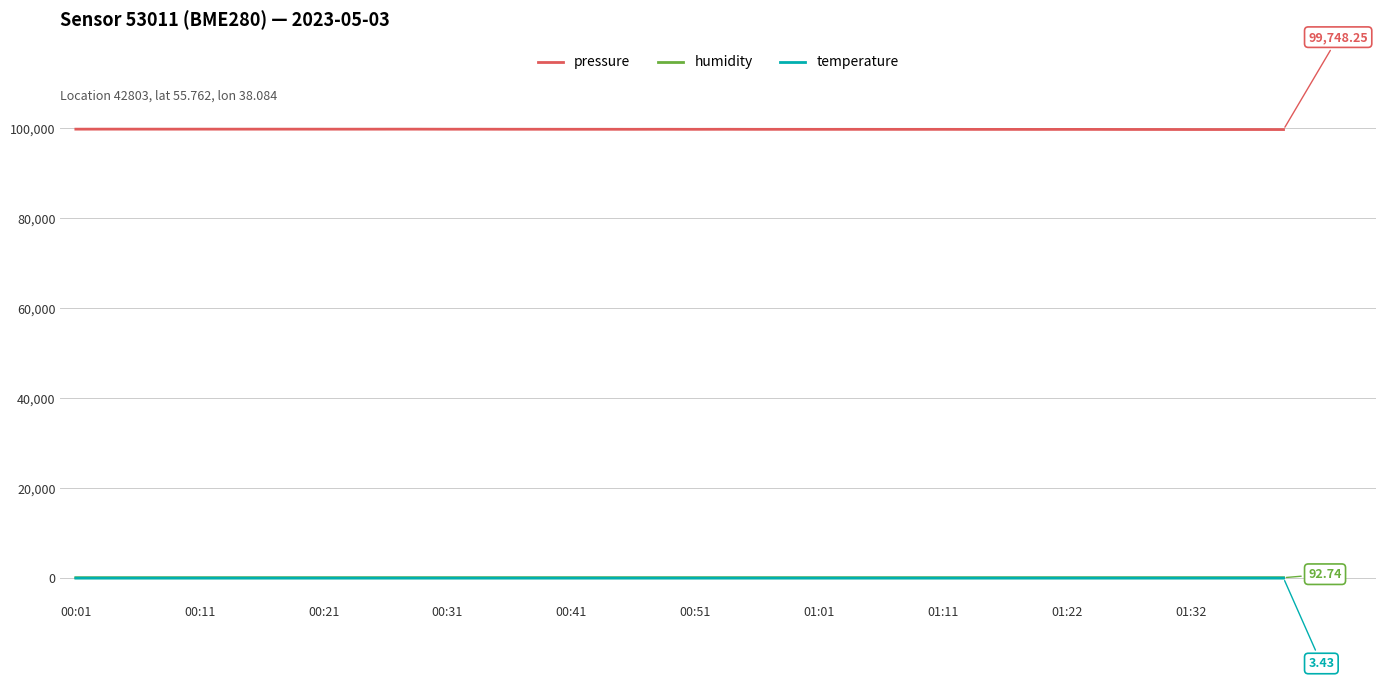

True or false: pressure and humidity intersect in this chart.

False